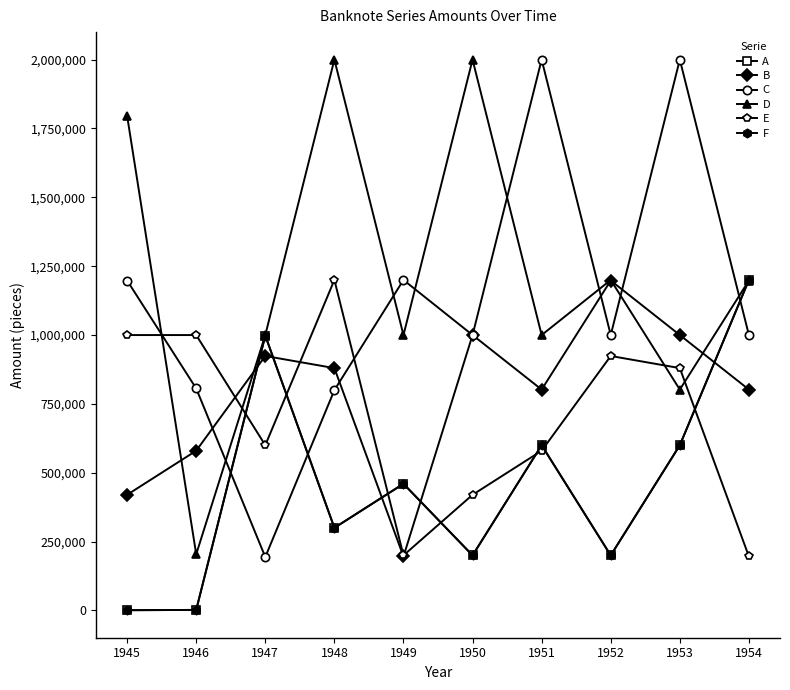

Does the chart have visible grid lines?

No